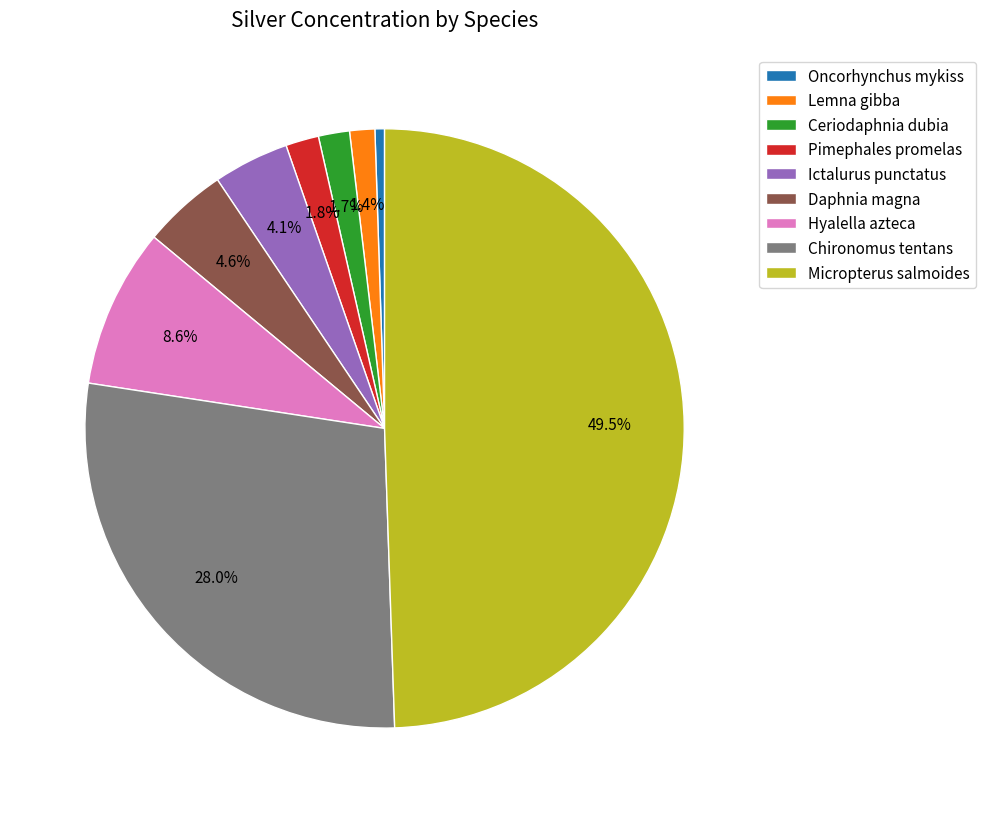

True or false: Daphnia magna accounts for 5% of the total.

True